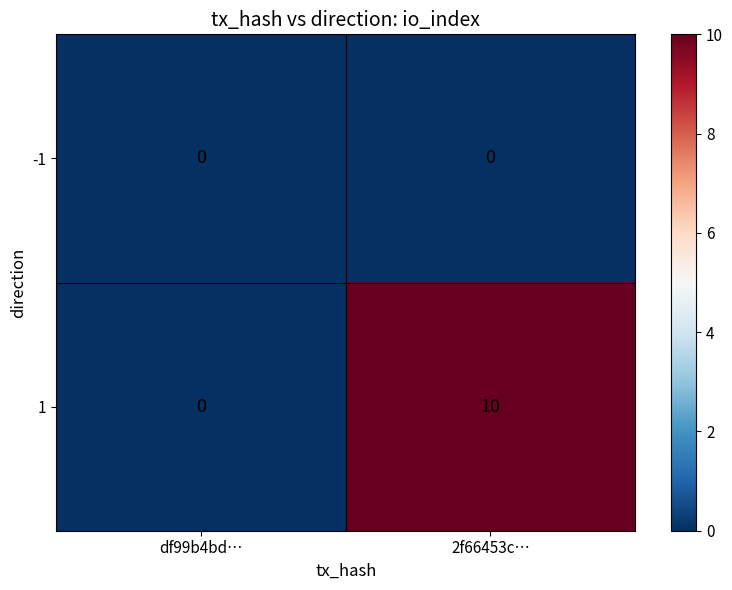

Which label corresponds to the largest value in the chart?

2f66453c…